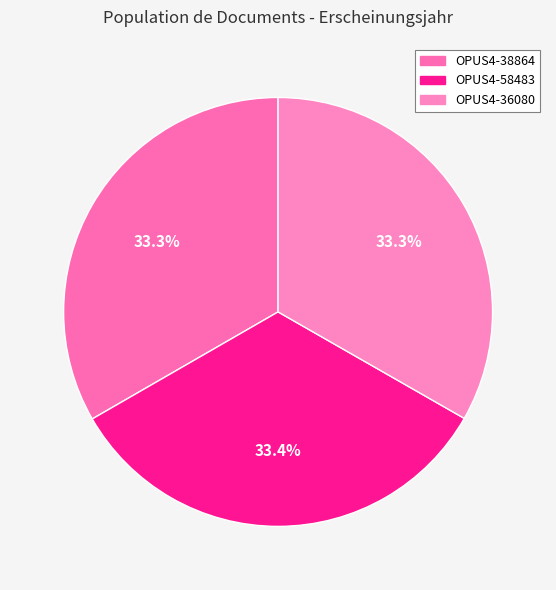

Combined, do OPUS4-36080 and OPUS4-38864 account for over 50%?

Yes